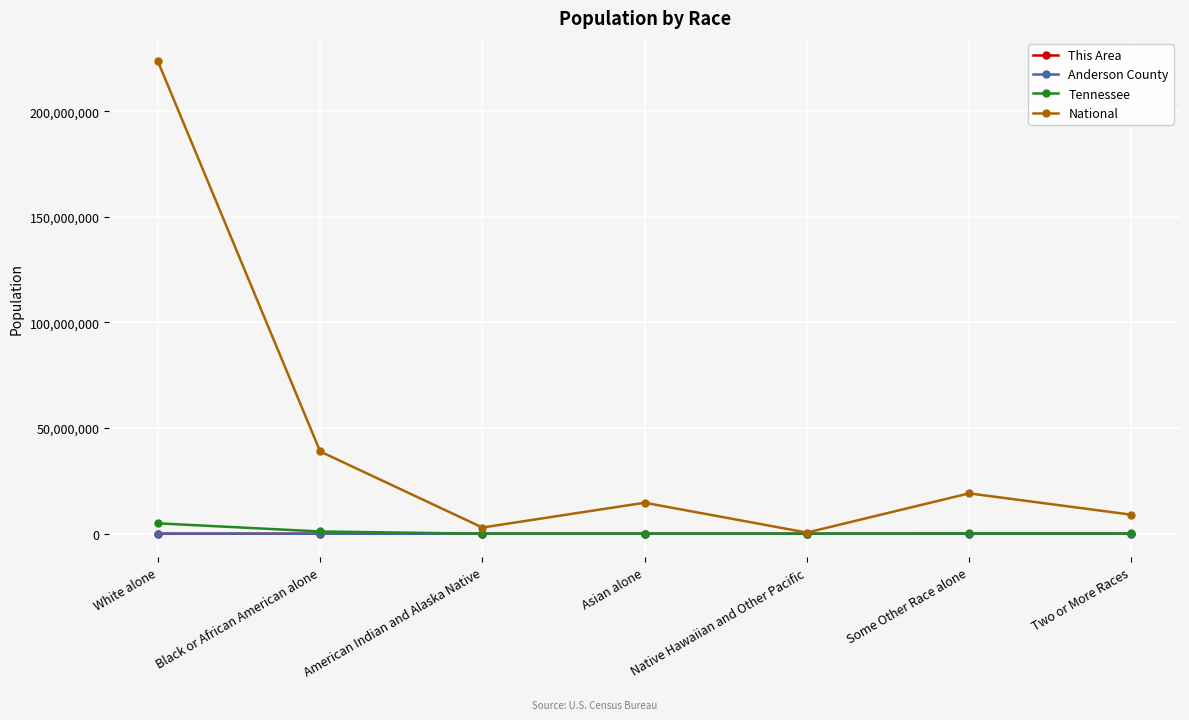

What is the label of the 5th point from the left?

Native Hawaiian and Other Pacific